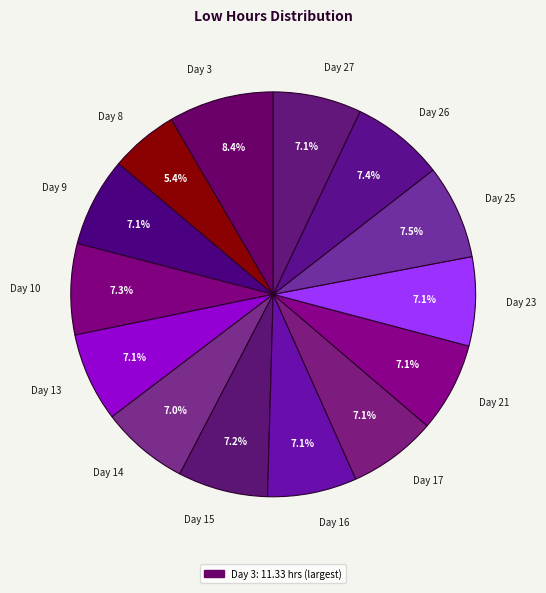

What percentage is NOT represented by Day 27?

92.9%